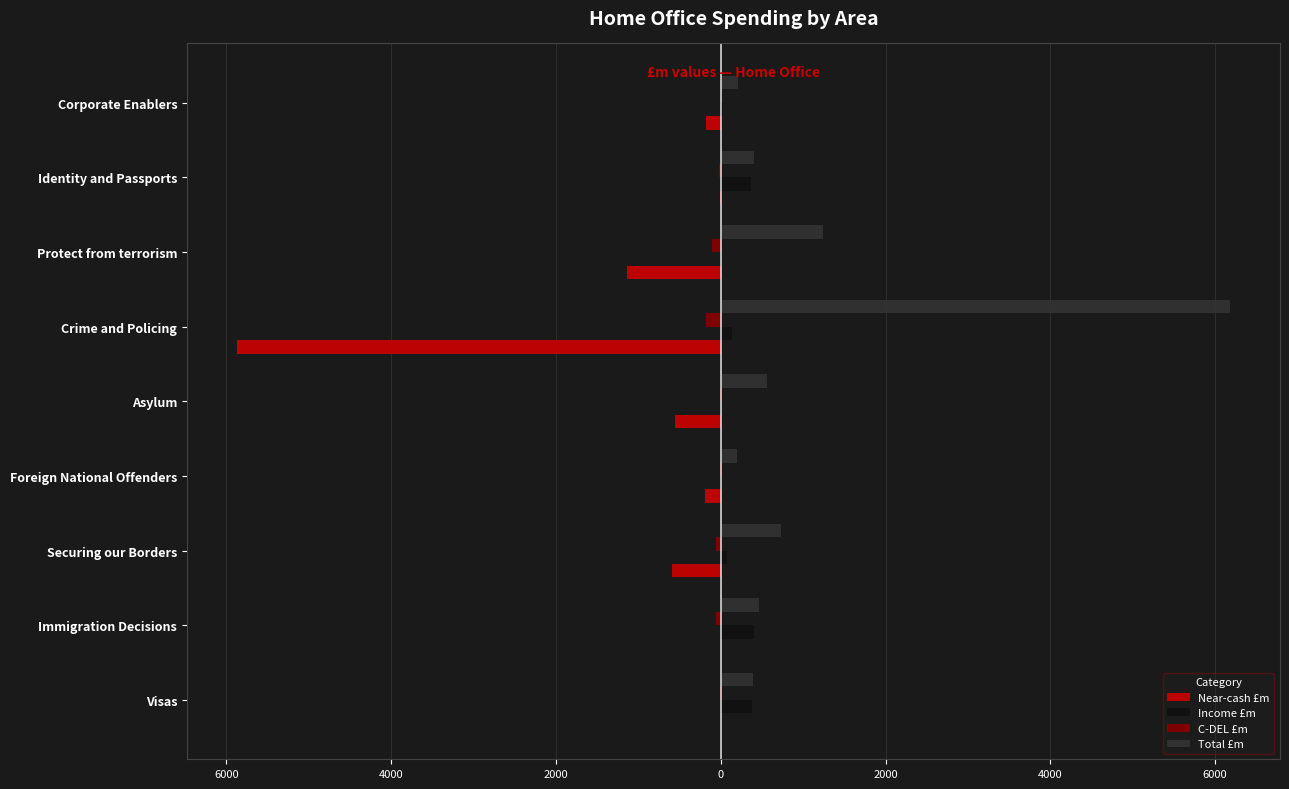

What are all the series names shown in the legend?

Near-cash £m, Income £m, C-DEL £m, Total £m